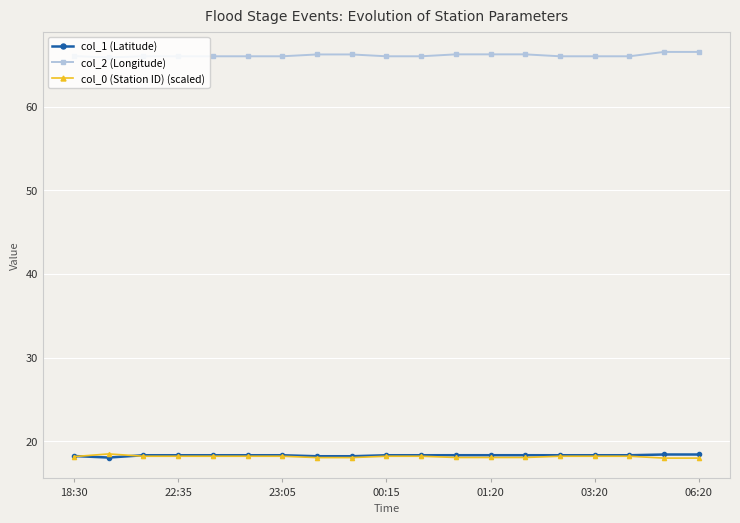

How many categories are shown in the chart?

19